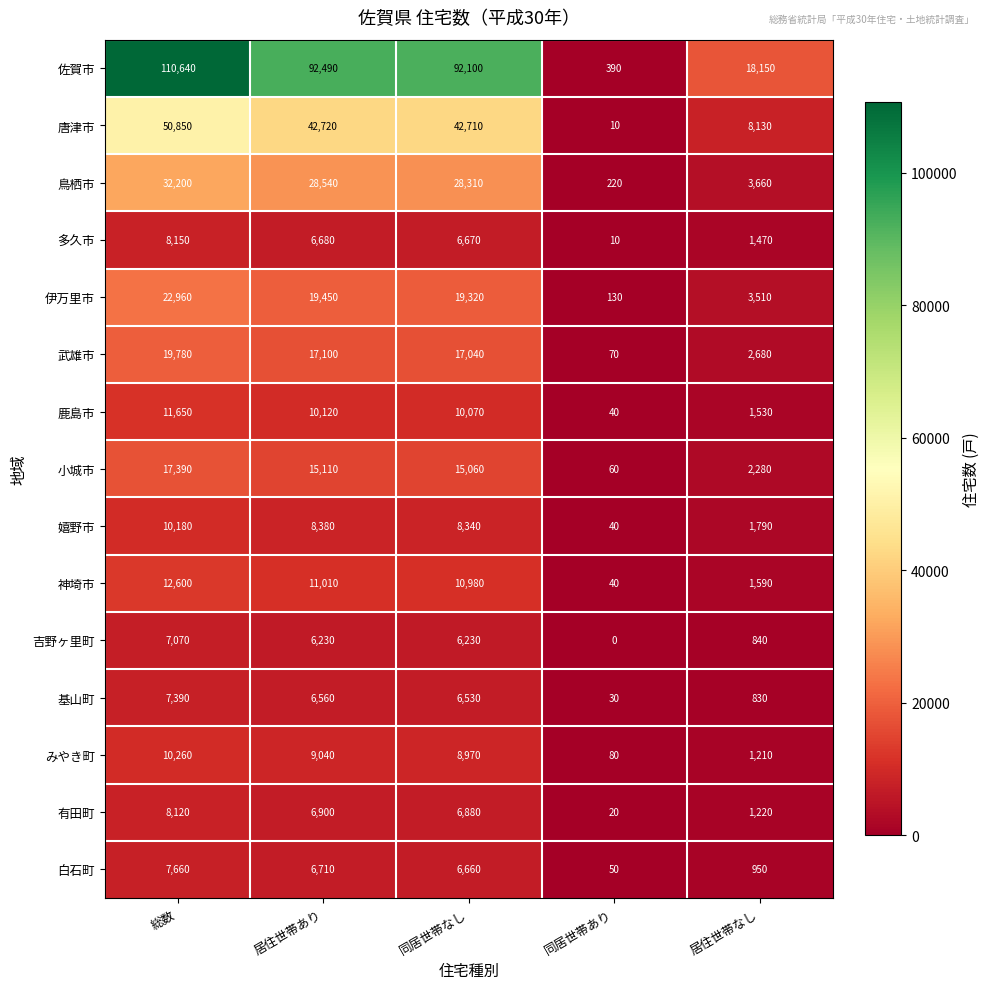

How many categories are shown in the chart?

5